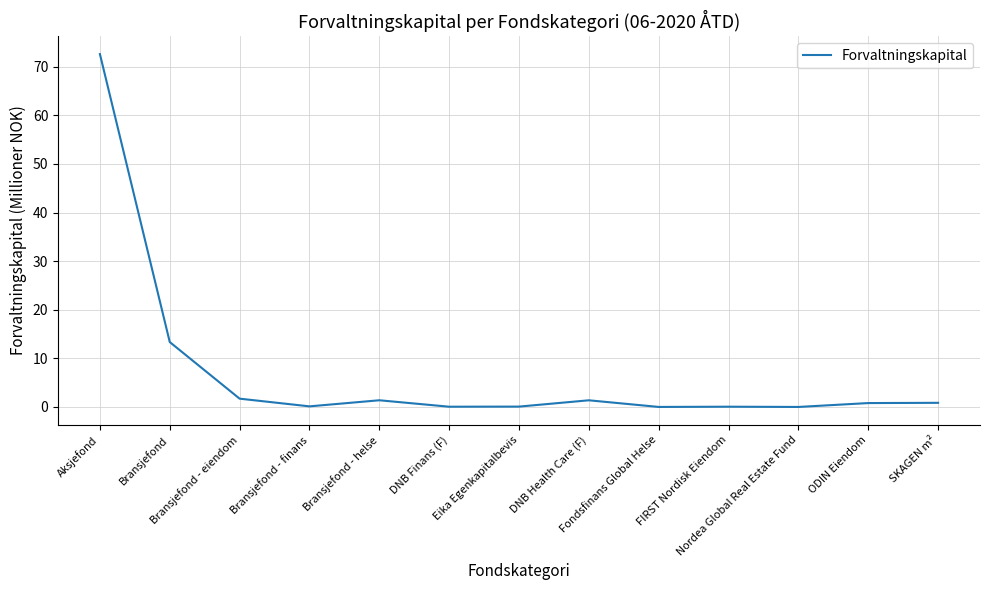

Where is the data nearest to the value 36?

Bransjefond